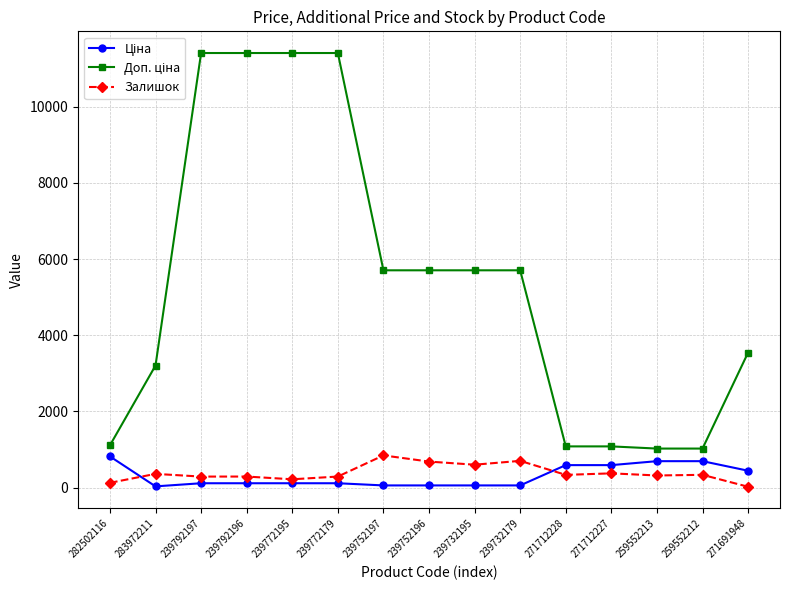

What is the smallest value displayed?

22.0